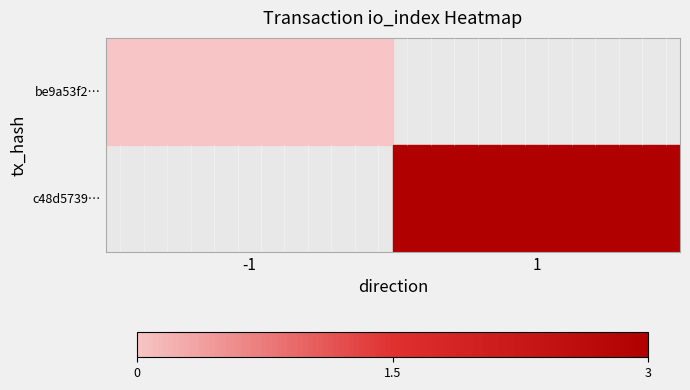

At how many categories does at least one series exceed 2?

1